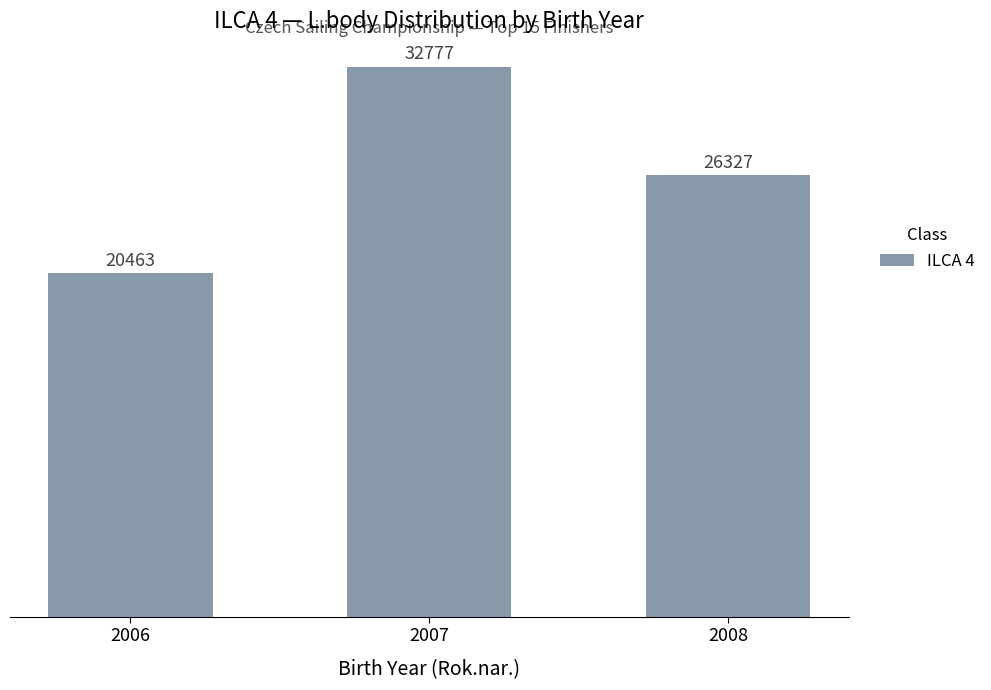

Which label corresponds to the smallest value in the chart?

2006